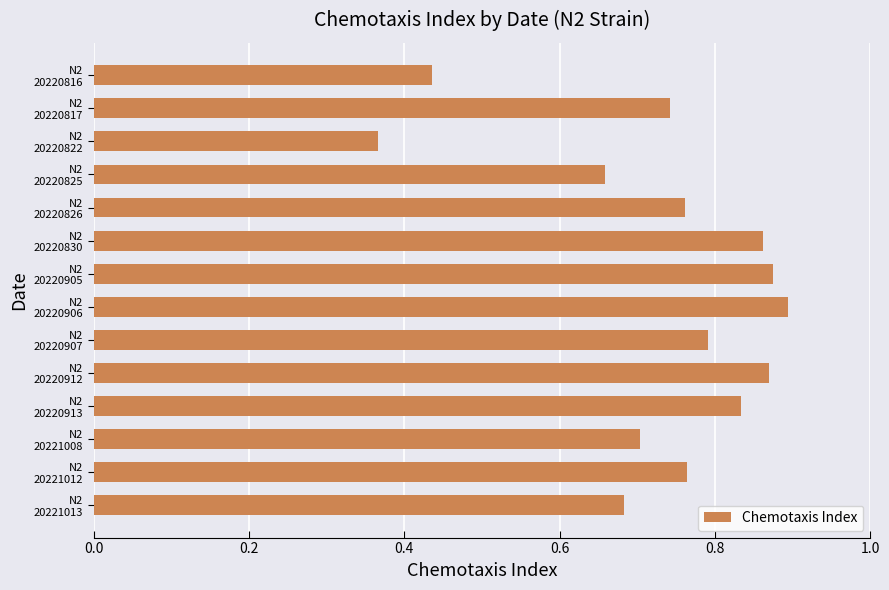

Count the number of data series in this chart.

1